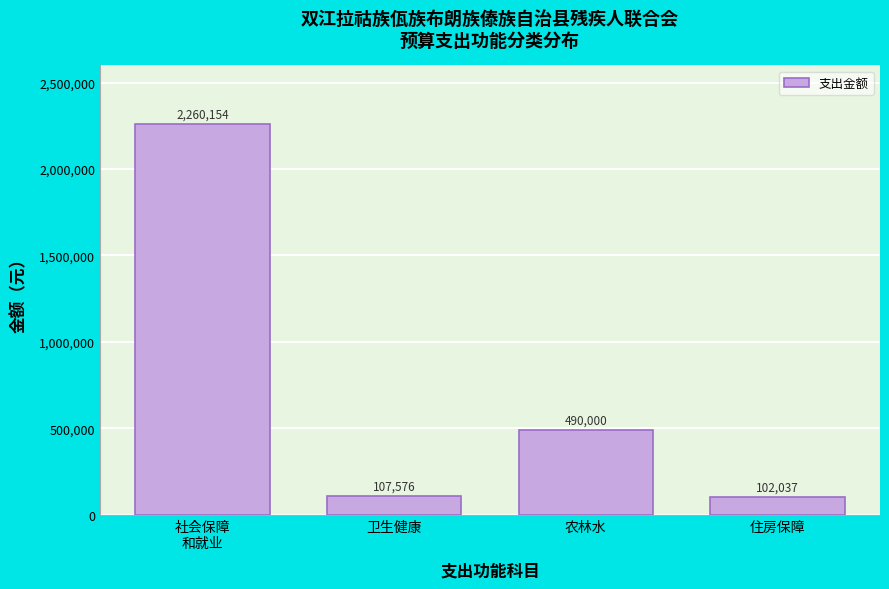

What is the average value?

739941.8